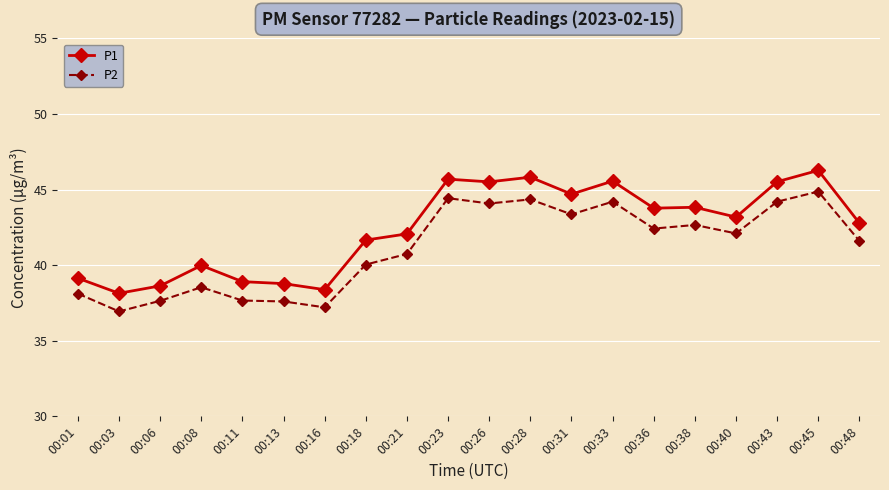

Is it true that P2 equals 37.7 at 00:11?

True